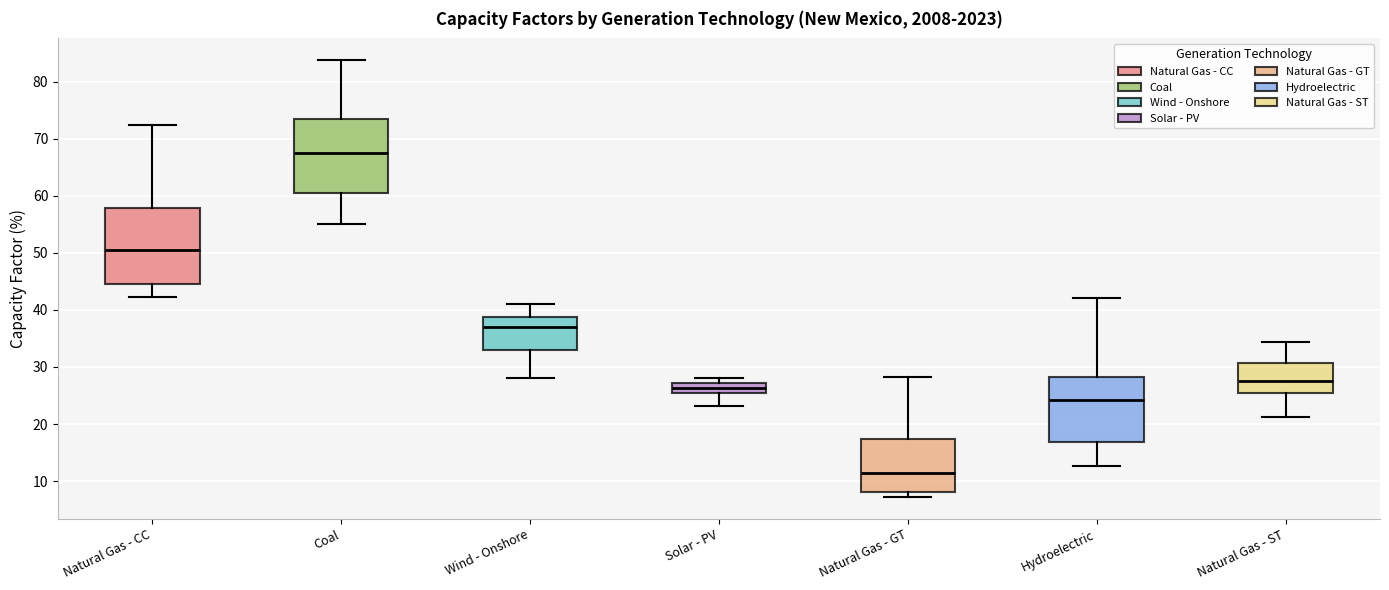

Reading left to right, read every box against the y-axis: the position of its median line, the range the box covers, and the ends of its whiskers. The values are not printed on the chart, so give them approximately, as read against the axis.

Natural Gas - CC: median 50, box 45 to 58, whiskers 42 to 73
Coal: median 68, box 61 to 74, whiskers 55 to 84
Wind - Onshore: median 37, box 33 to 39, whiskers 28 to 41
Solar - PV: median 26, box 25 to 27, whiskers 23 to 28
Natural Gas - GT: median 11, box 8 to 17, whiskers 7 to 28
Hydroelectric: median 24, box 17 to 28, whiskers 13 to 42
Natural Gas - ST: median 28, box 26 to 31, whiskers 21 to 34